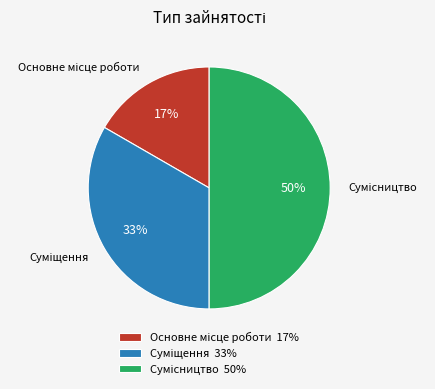

To the nearest percent, what is the average slice percentage?

33%